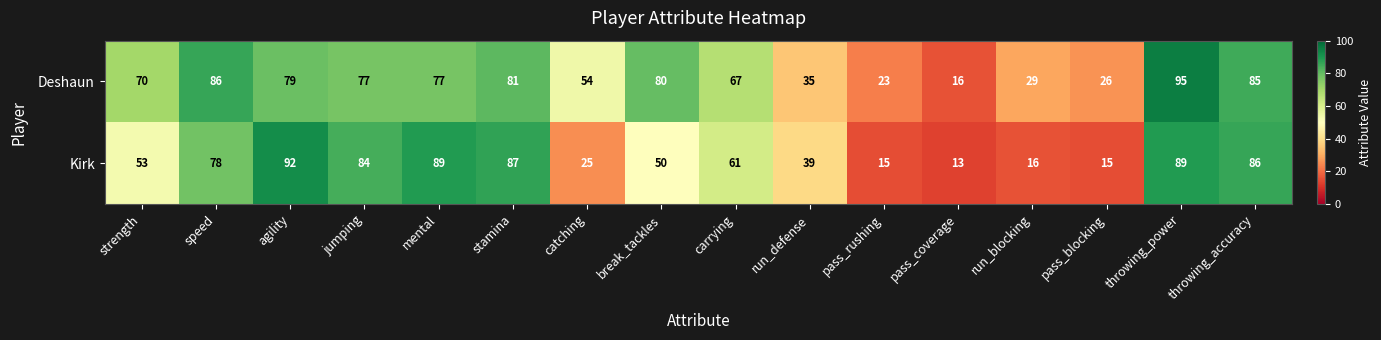

What is the difference between the Deshaun values at run_blocking and stamina?

52